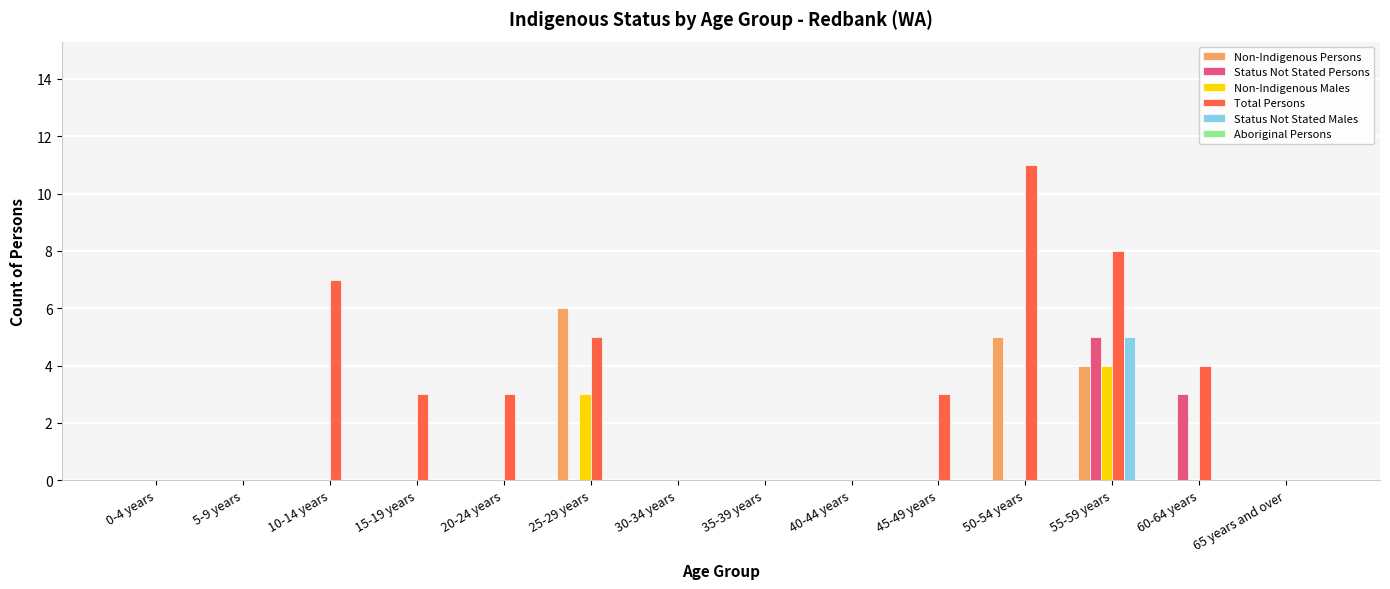

Are the bars horizontal?

No